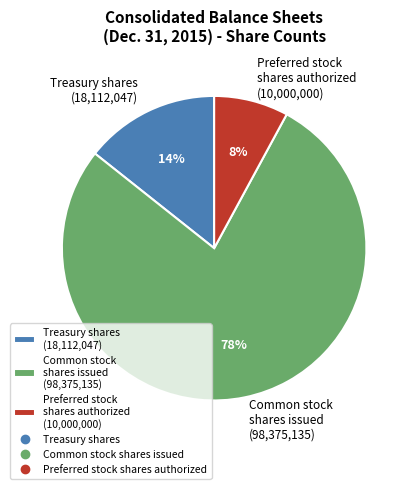

To the nearest percent, what is the difference between the largest and smallest slice percentages?

70%